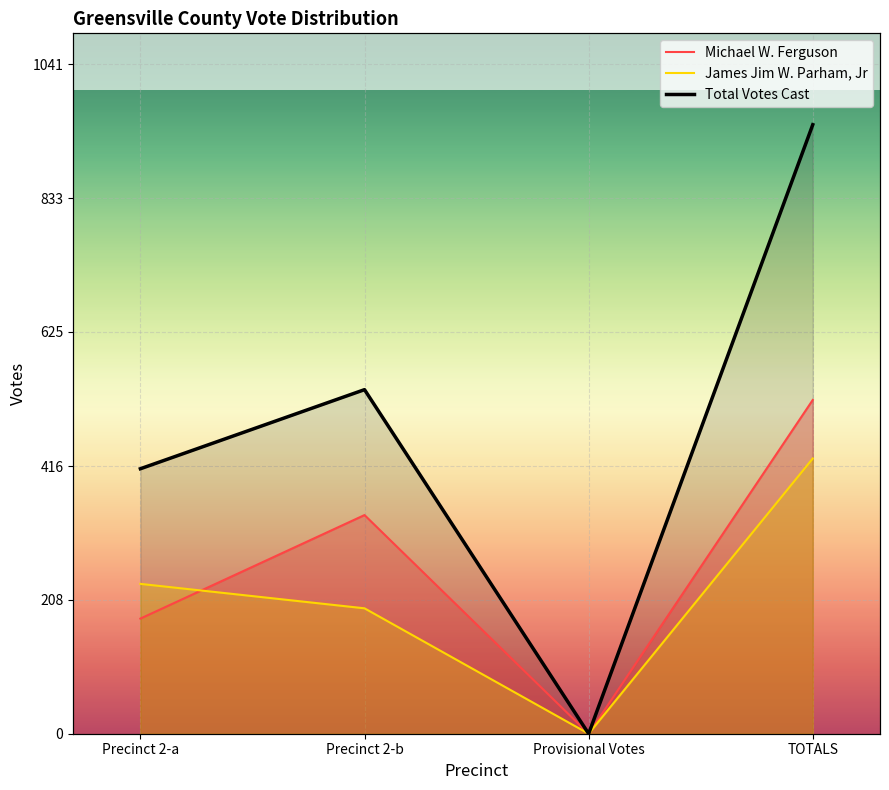

The James Jim W. Parham, Jr series shows 209 at Provisional Votes. True or false?

False